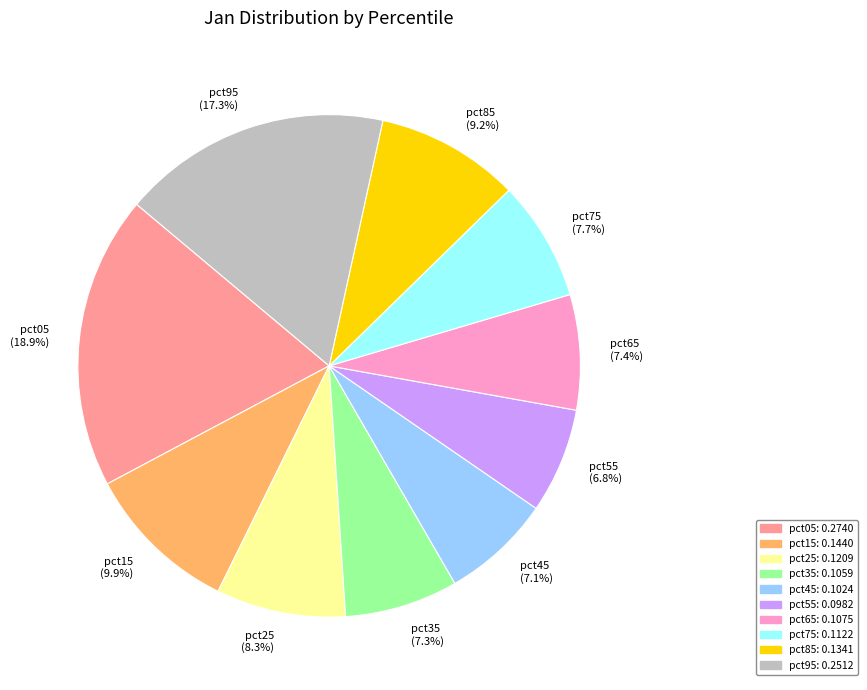

What percentage is the pct85 slice, to the nearest percent?

9%